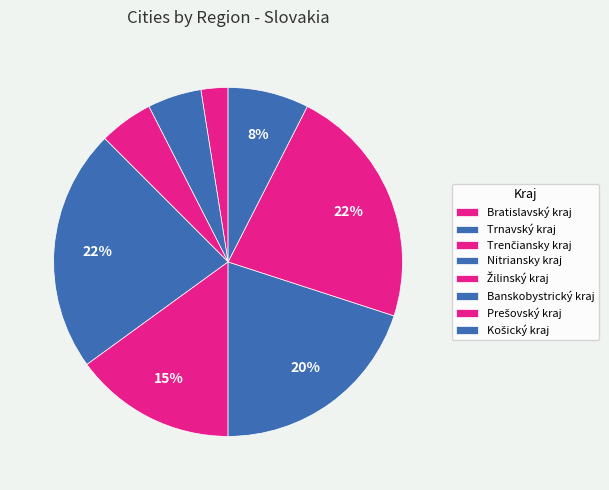

Count the number of slices in the pie.

8